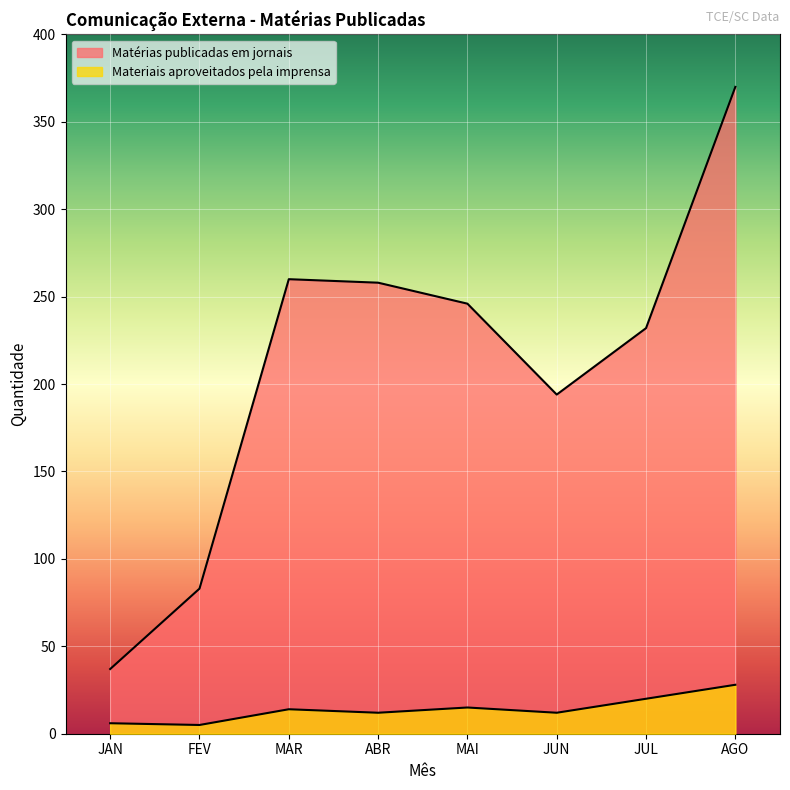

Which has a higher value, FEV or JAN?

FEV